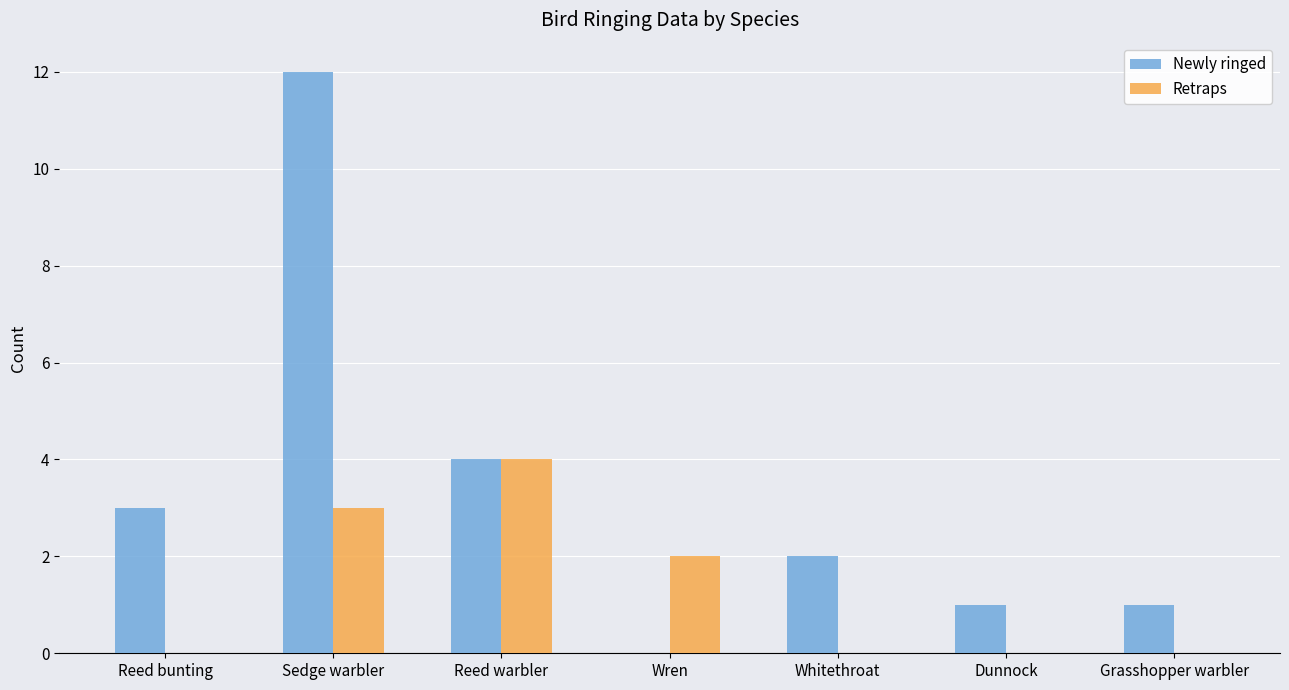

Which label corresponds to the largest value in the chart?

Sedge warbler